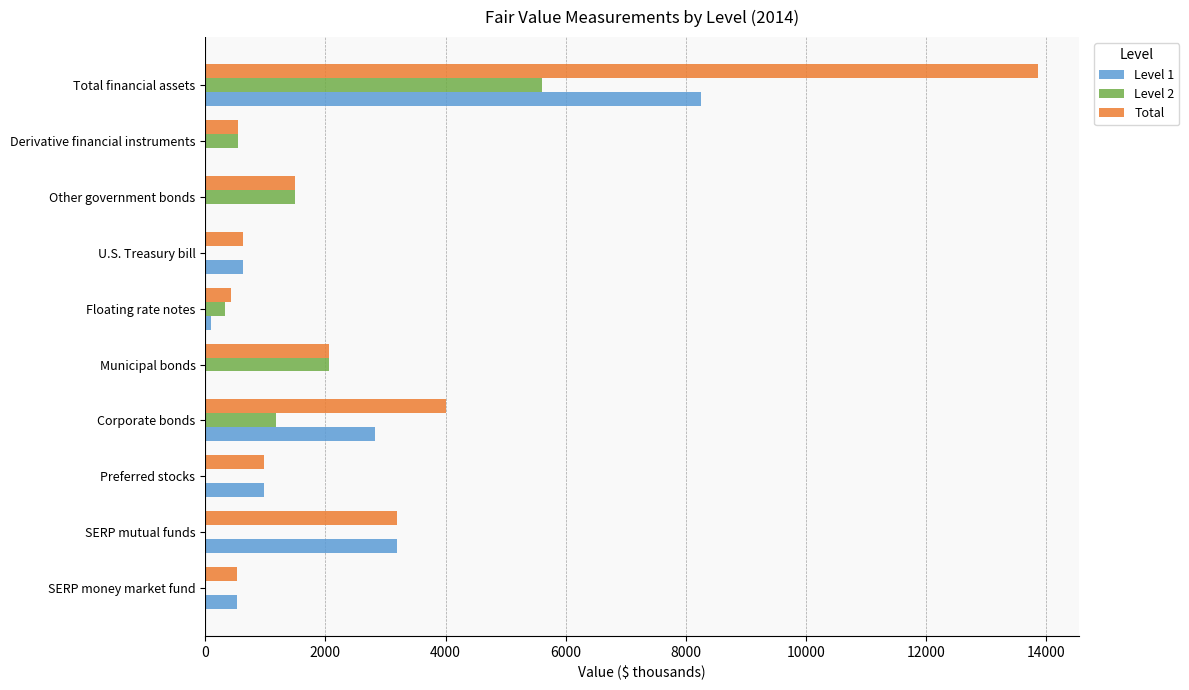

What is the maximum value for Total?

13856